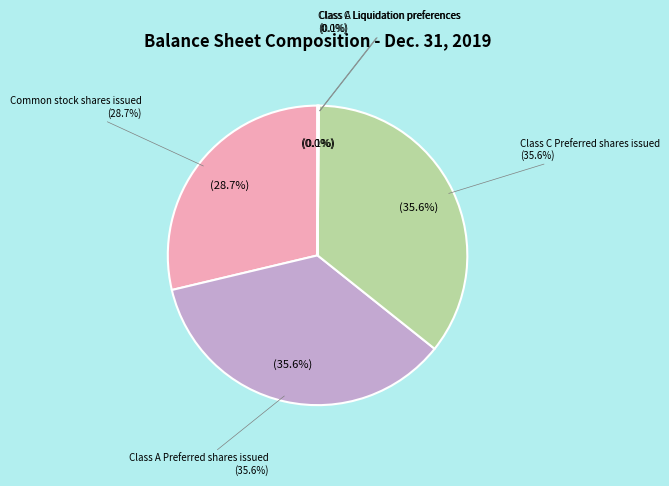

What percentage do Class A Preferred shares issued and Common stock shares issued together represent?

64.3%